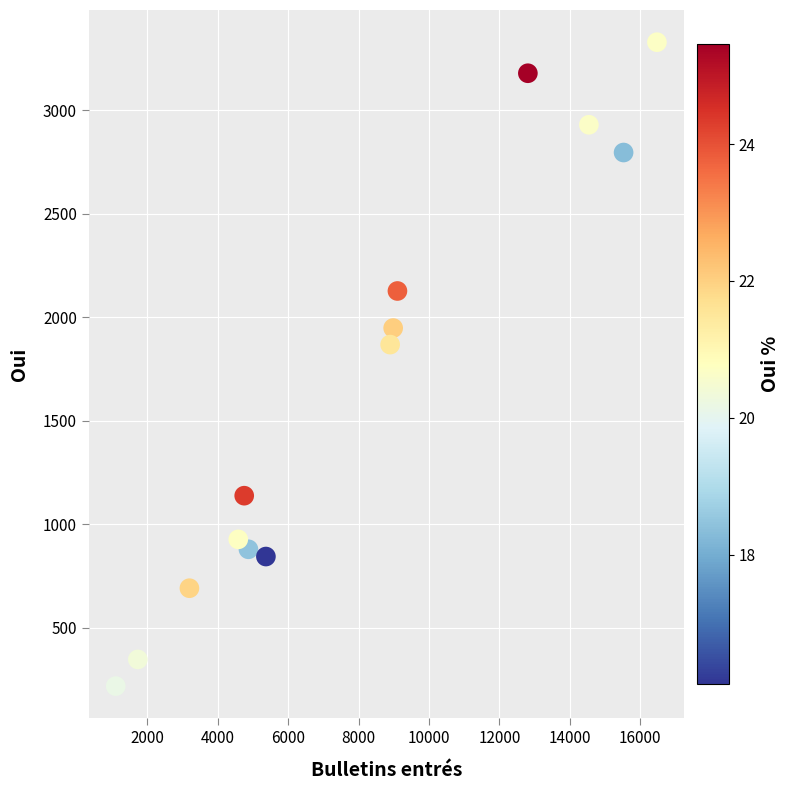

What is the range of X values (max minus min)?

15368